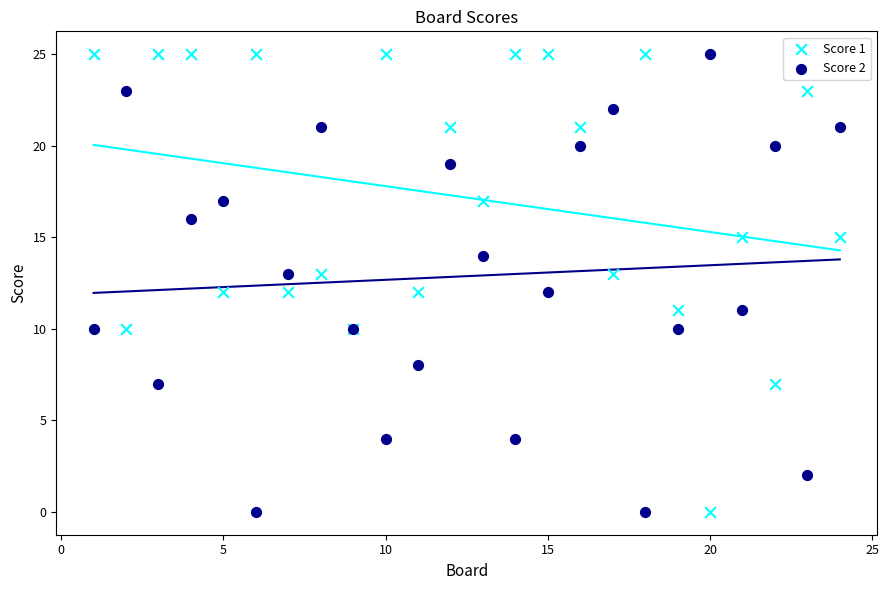

What is the X range (max minus min) for the scatter plot?

23